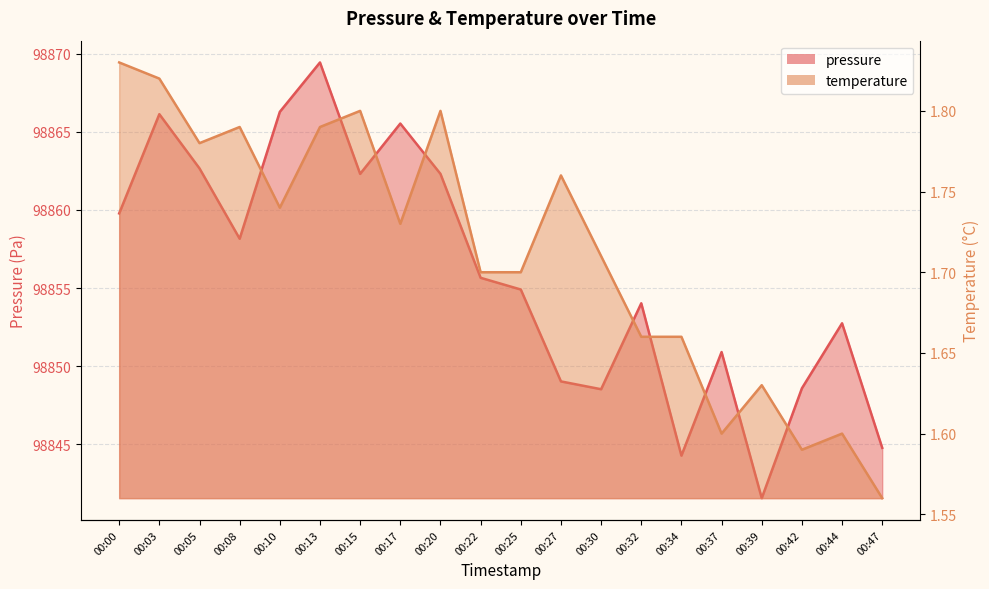

What is the smallest value displayed?

1.6